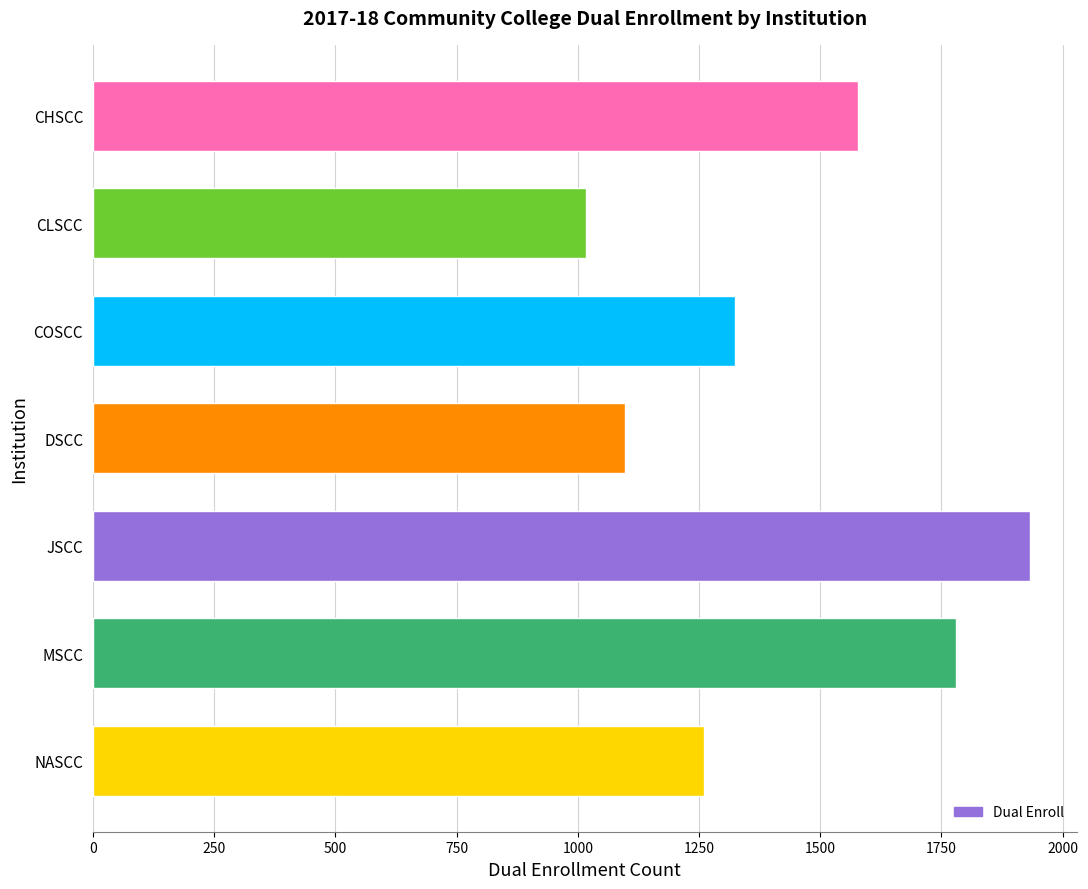

The value at CLSCC is 1016. True or false?

True